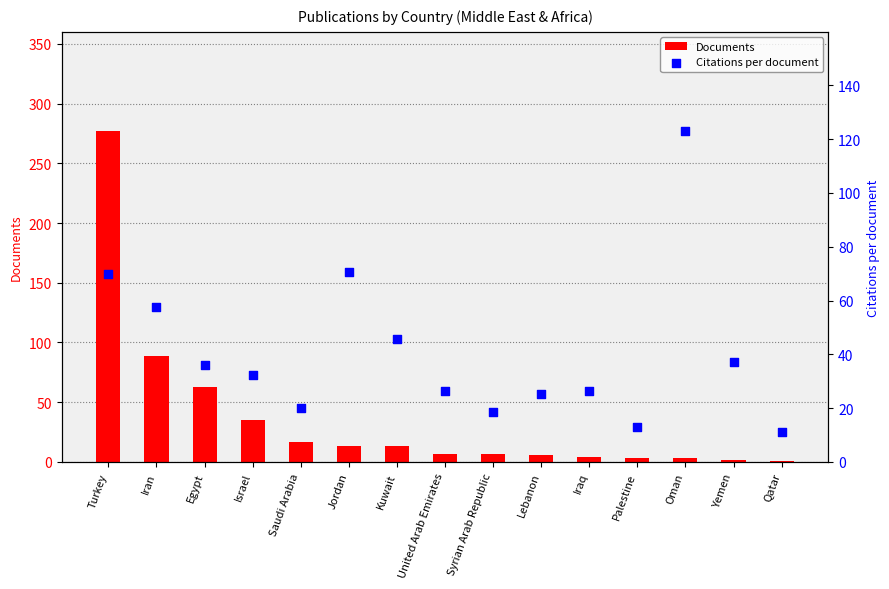

Which series has the largest total across all categories?

Citations per document